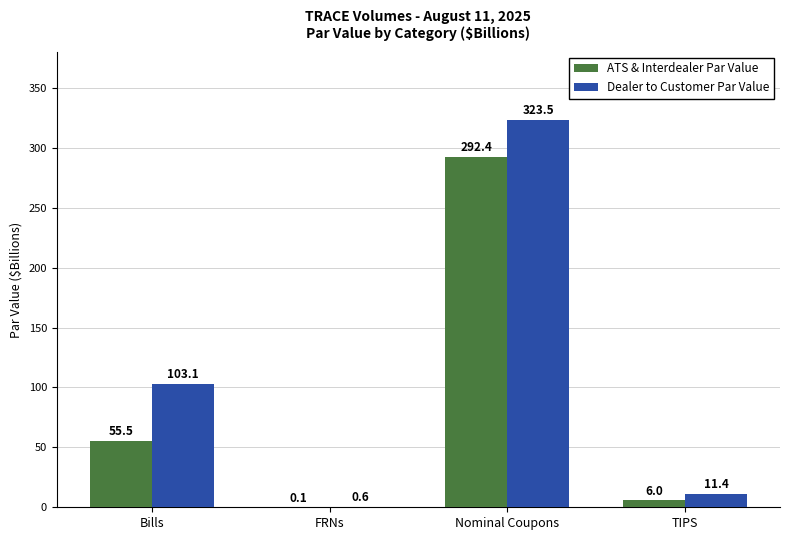

Is it true that Dealer to Customer Par Value equals 103.1 at Bills?

True